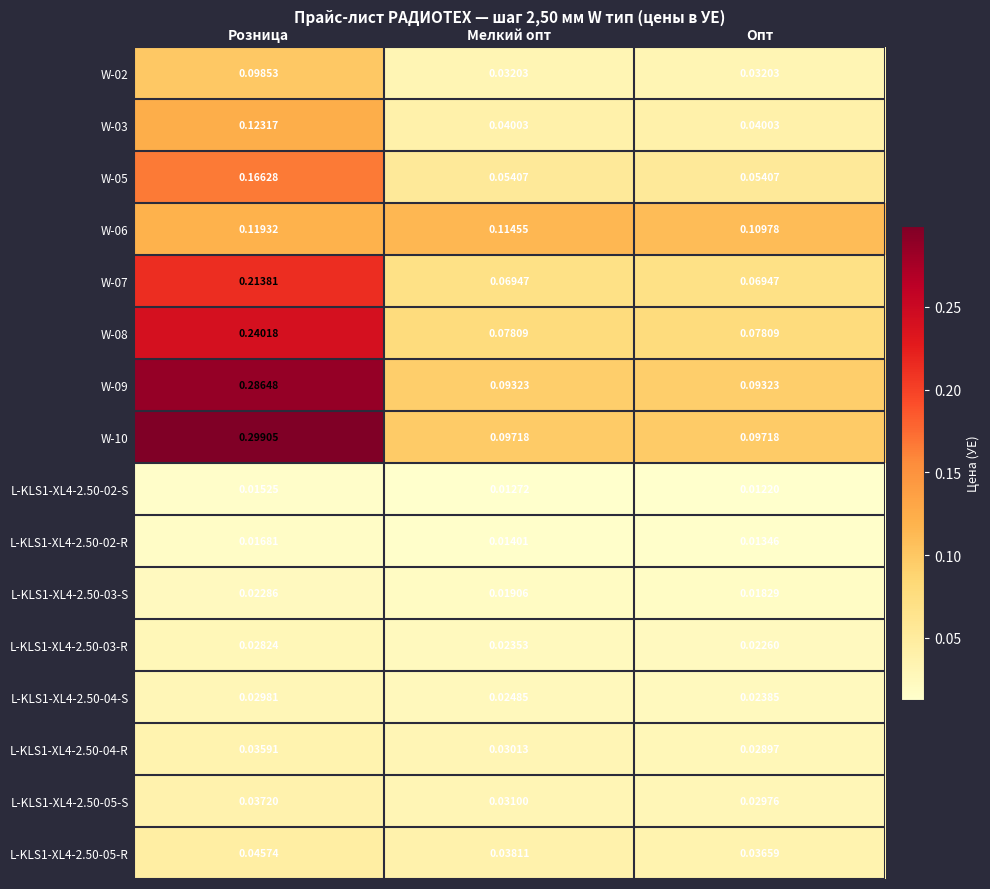

At which category does the chart reach its peak across all series?

Розница